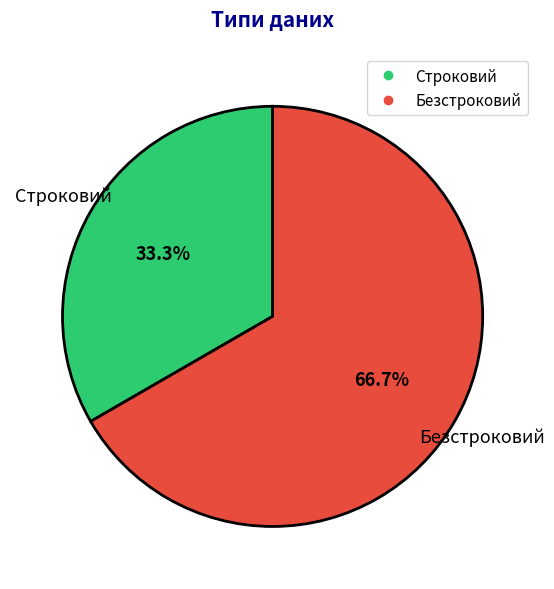

To the nearest percent, what is the combined percentage of Безстроковий and Строковий?

100%